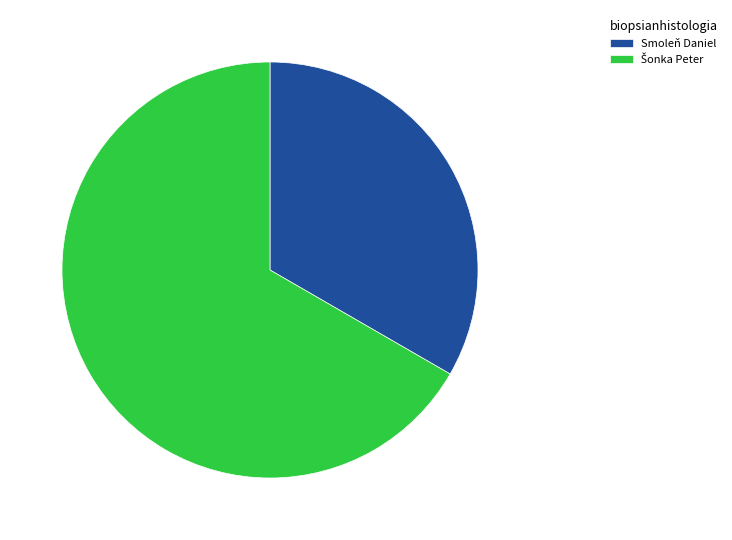

Count the number of slices in the pie.

2